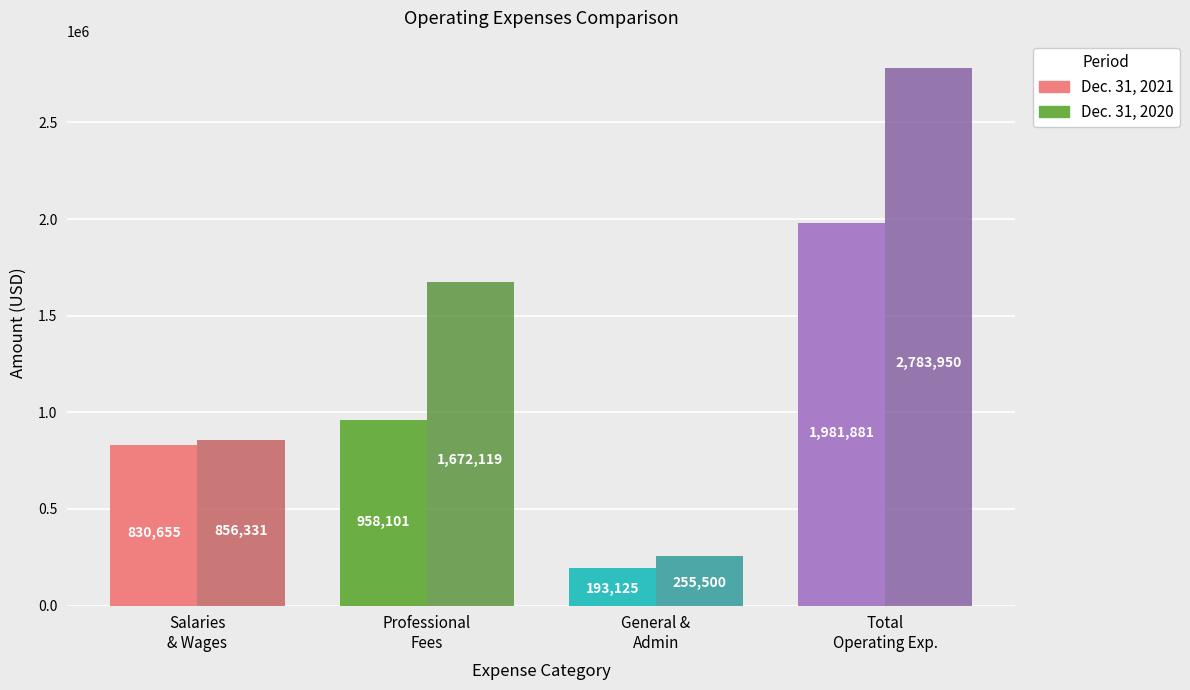

Between Professional fees and Salaries and wages, which is larger?

Professional fees